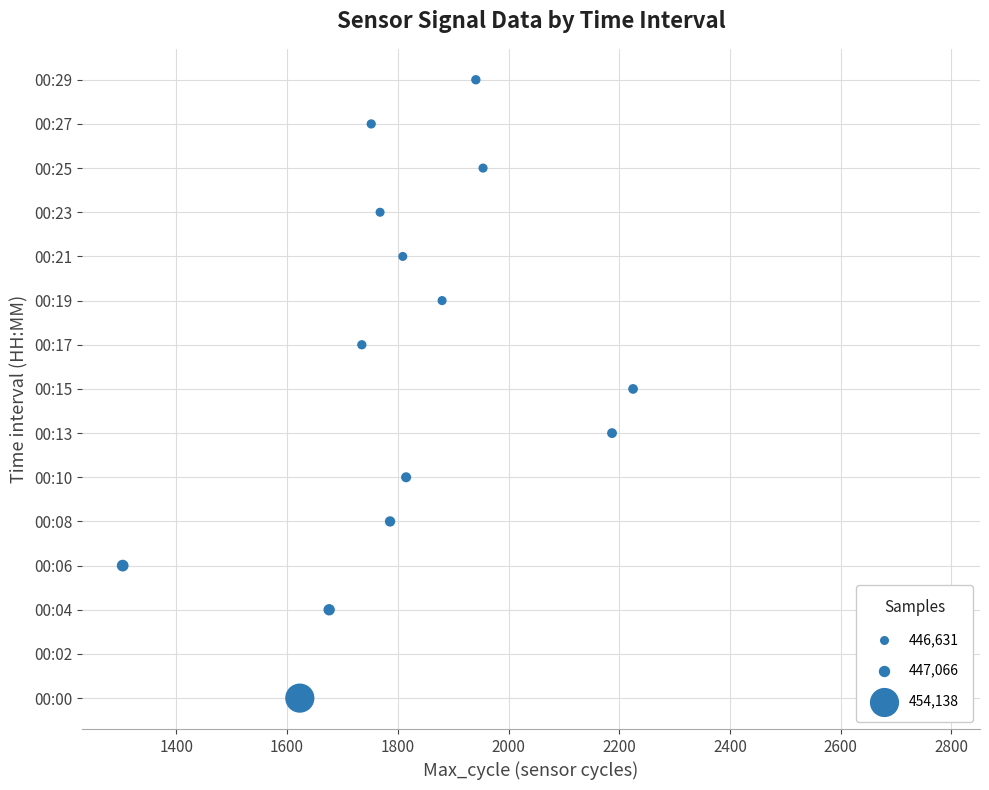

What is the change in value from 1400 to 2400?

+5